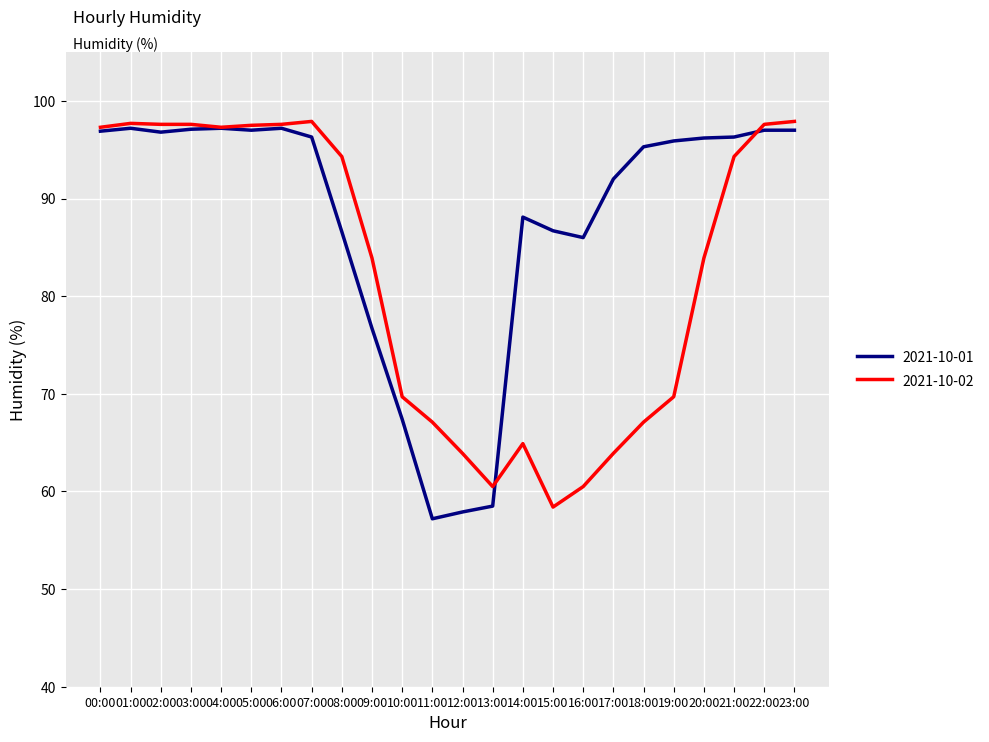

What is the sum of all 2021-10-01 values?

2110.5